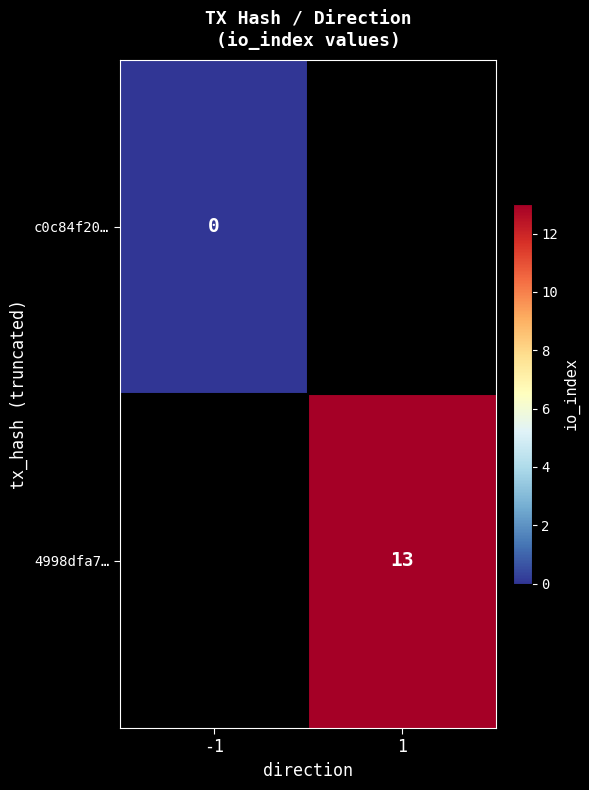

Is the value of 4998dfa7… at -1 greater than the value of c0c84f20… at -1?

No